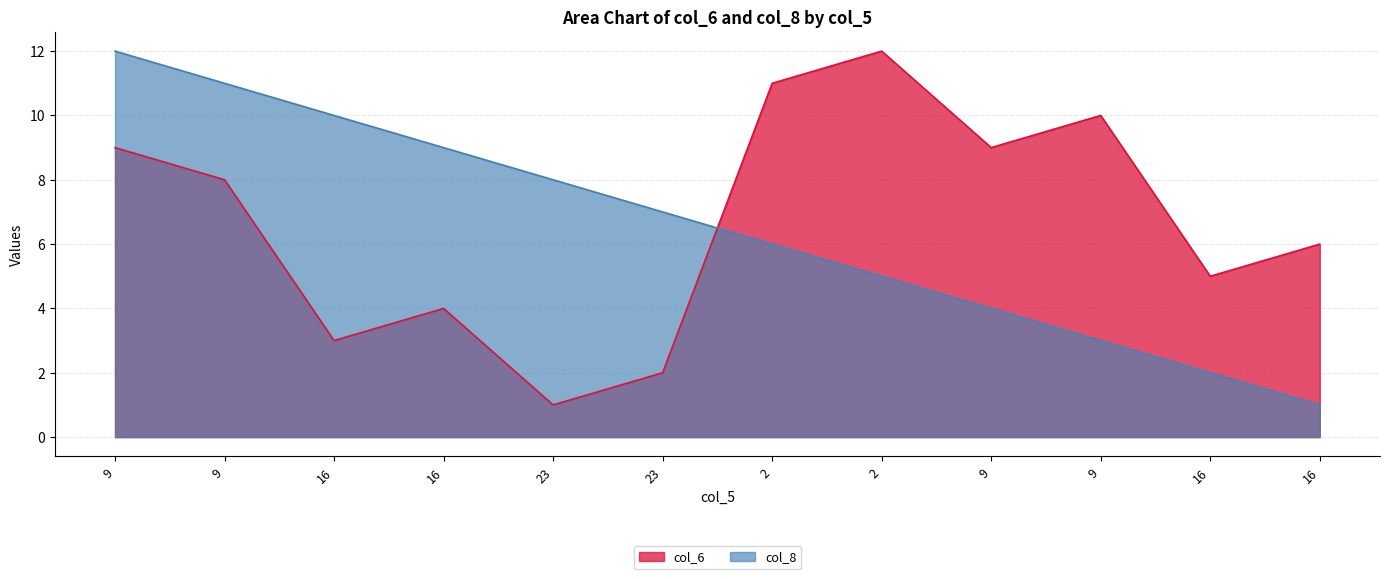

List the labels in order of col_6 value, largest first.

2, 2, 9, 9, 9, 9, 16, 16, 16, 16, 23, 23